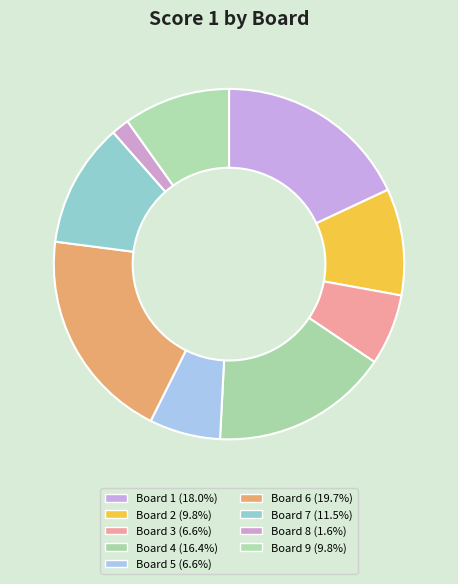

How many slices are in this pie chart?

9